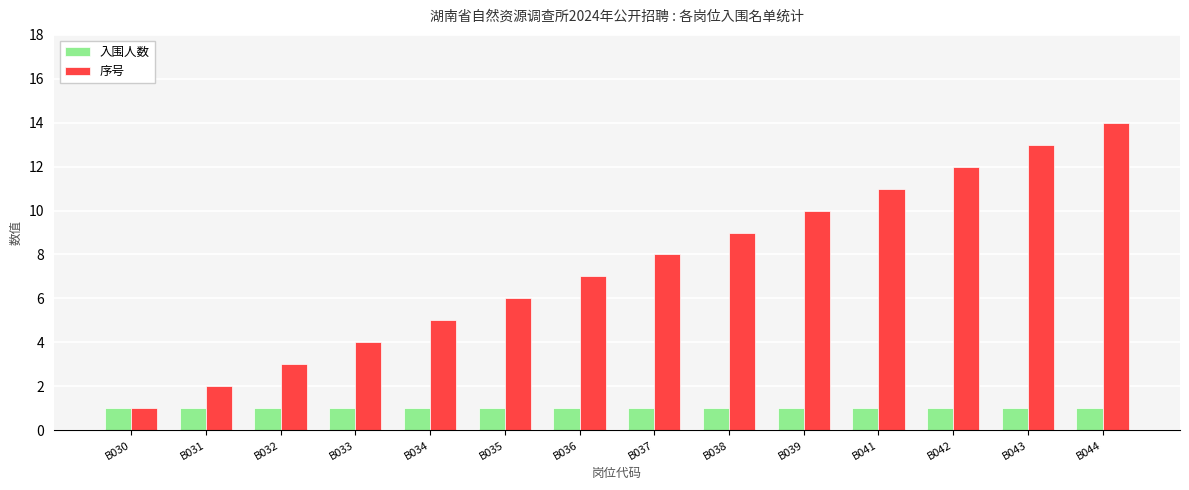

List the series in order of their peak value, highest first.

序号, 入围人数